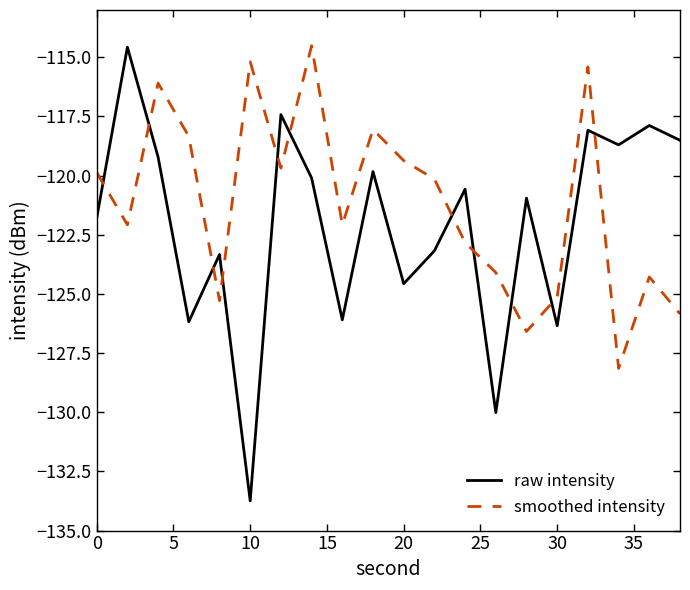

What is the maximum value for raw intensity?

-114.6